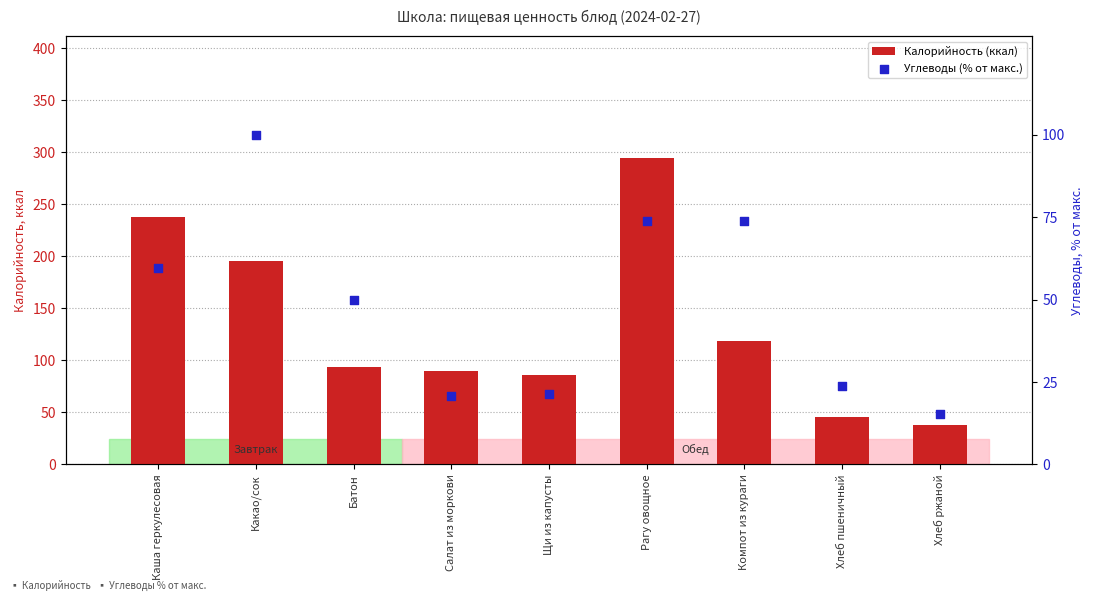

At how many categories does at least one series exceed 171?

3